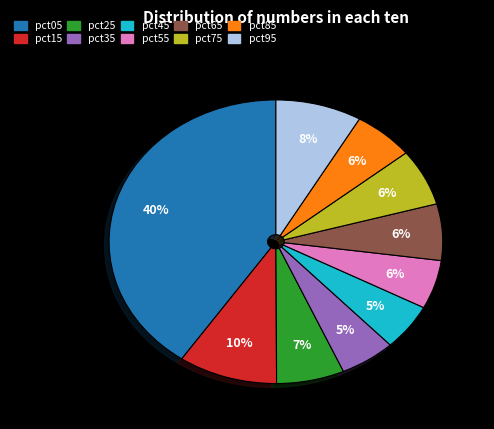

Which slice is the largest?

pct05